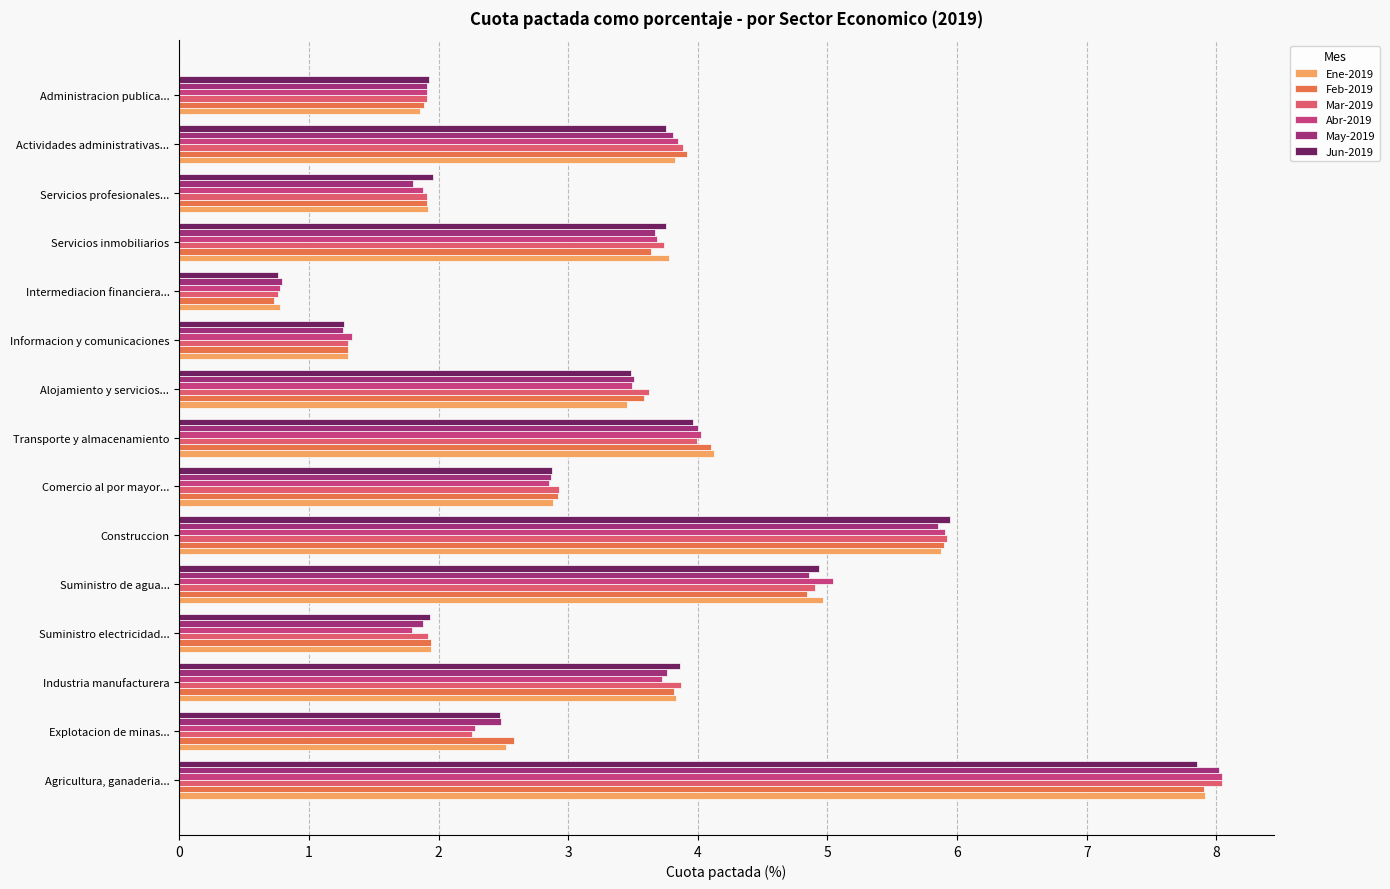

Is it true that Mar-2019 equals 3.6 at Explotacion de minas...?

False